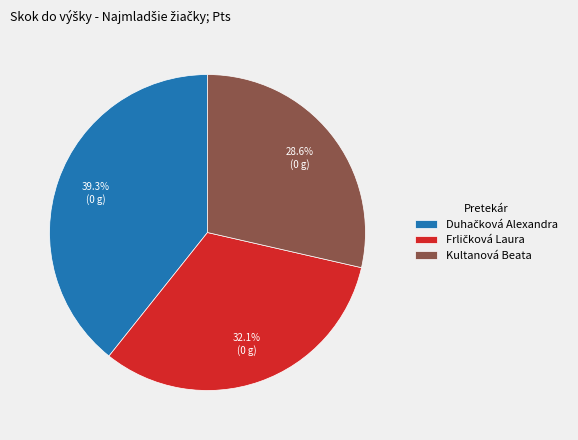

Which category has the smallest portion of the pie?

Kultanová Beata